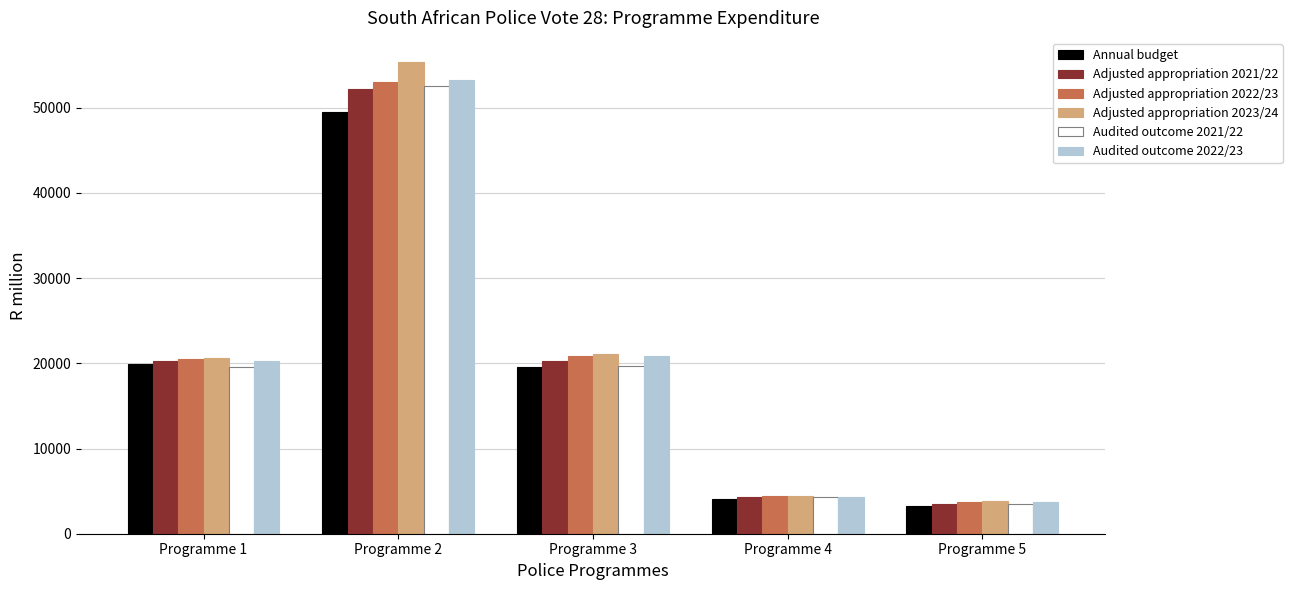

How many groups of bars are there?

5